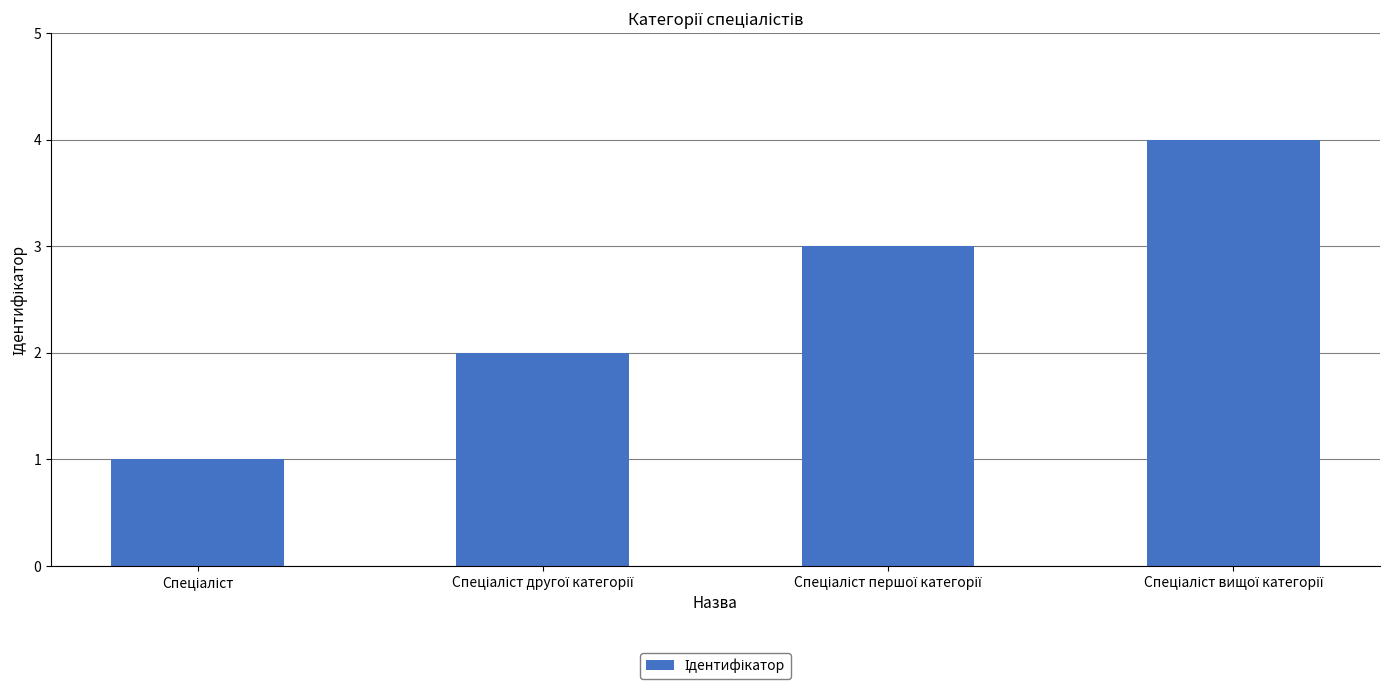

What is the sum of all values?

10